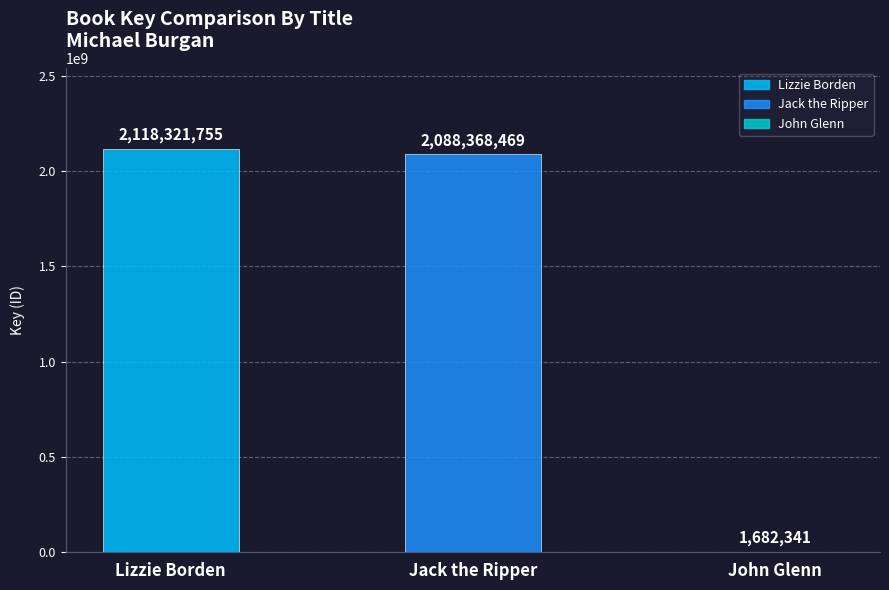

What is the average value?

1402790855